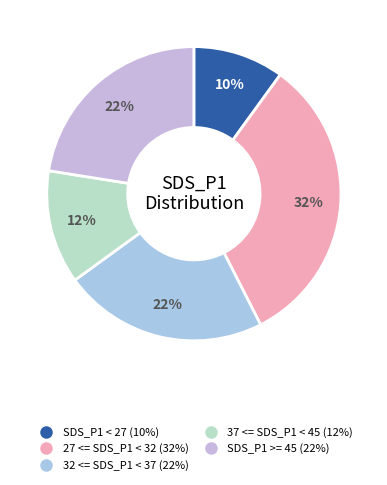

Which slice is the largest?

27 <= SDS_P1 < 32